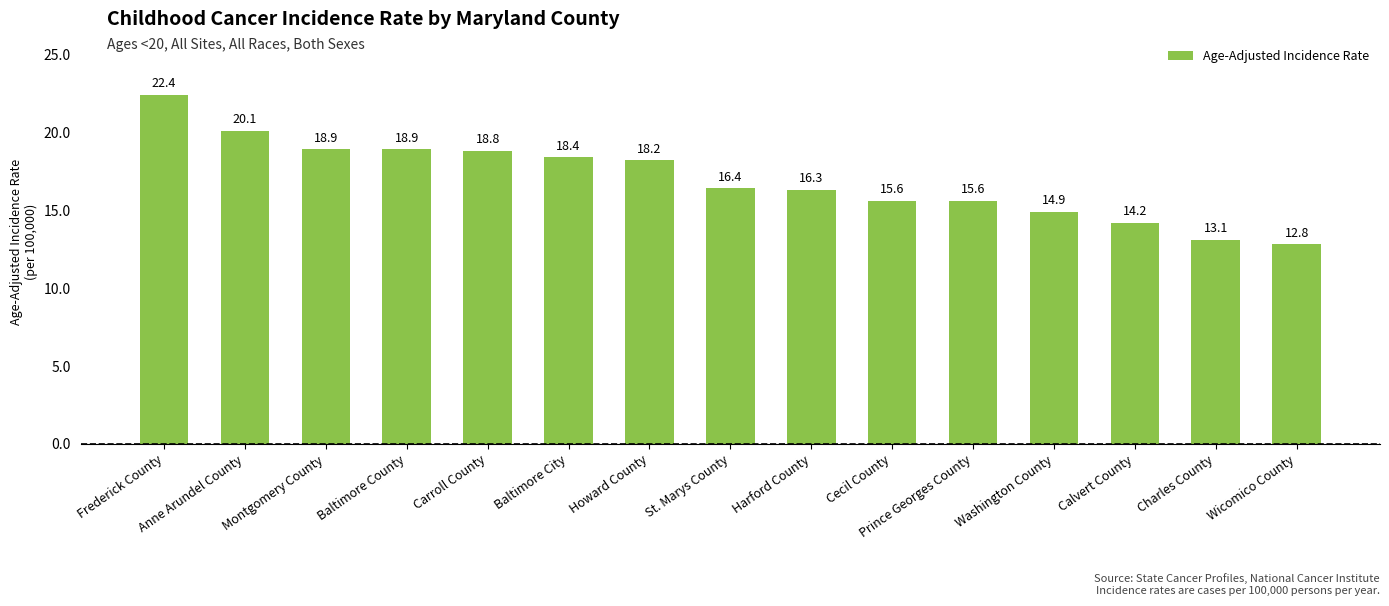

Reading left to right, what are all the values shown in this chart?

Frederick County=22.4	Anne Arundel County=20.1	Montgomery County=18.9	Baltimore County=18.9	Carroll County=18.8	Baltimore City=18.4	Howard County=18.2	St. Marys County=16.4	Harford County=16.3	Cecil County=15.6	Prince Georges County=15.6	Washington County=14.9	Calvert County=14.2	Charles County=13.1	Wicomico County=12.8